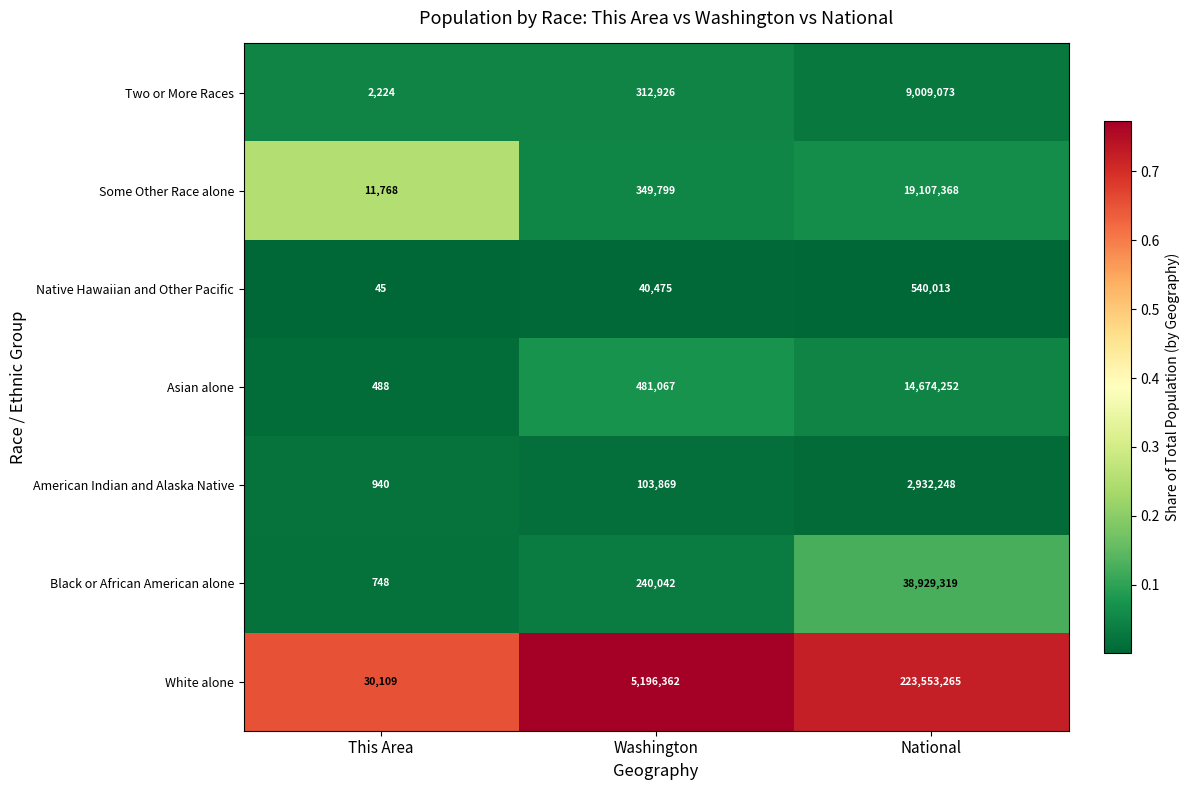

At which category is the sum across all series the highest?

National